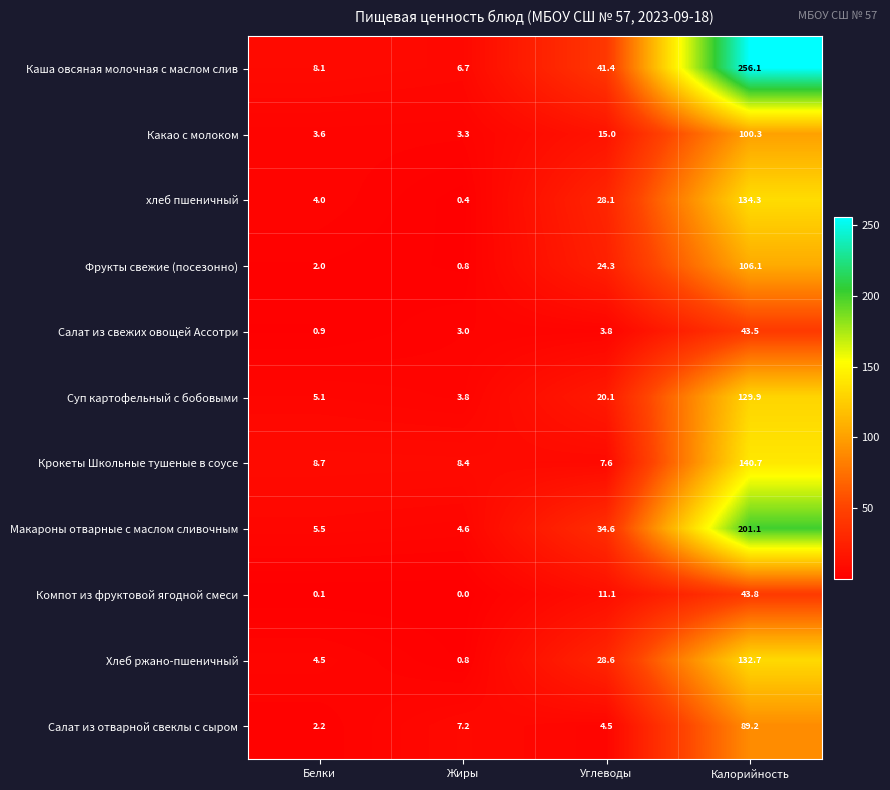

At how many categories does at least one series exceed 231?

1